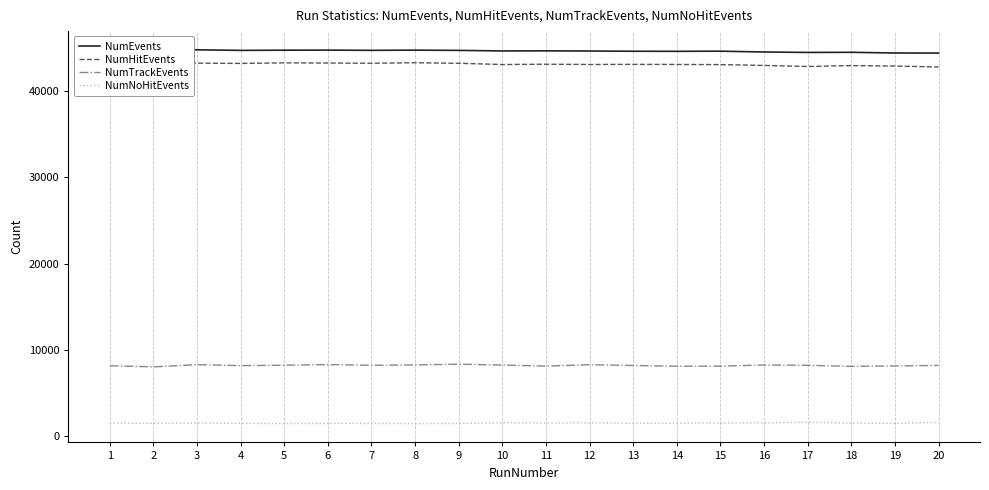

True or false: NumEvents has more than 1 interior local peaks.

True